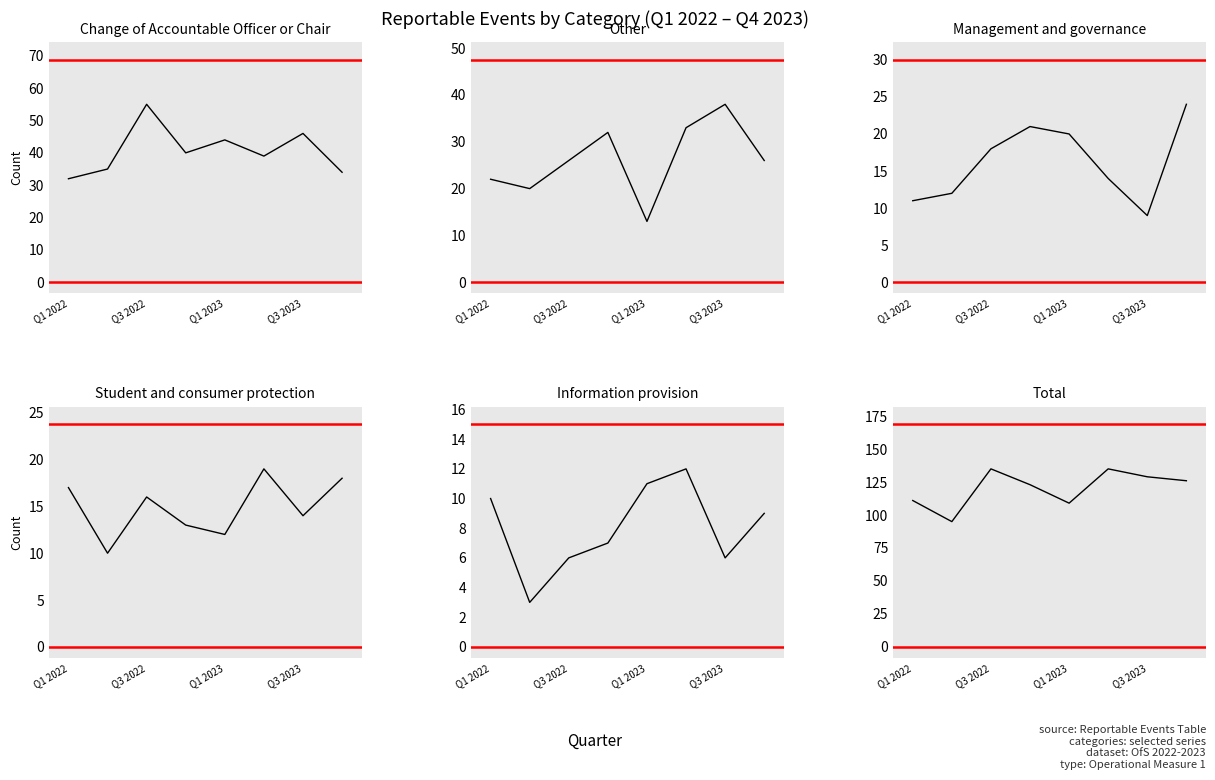

Does the chart display data point markers on the line(s)?

No